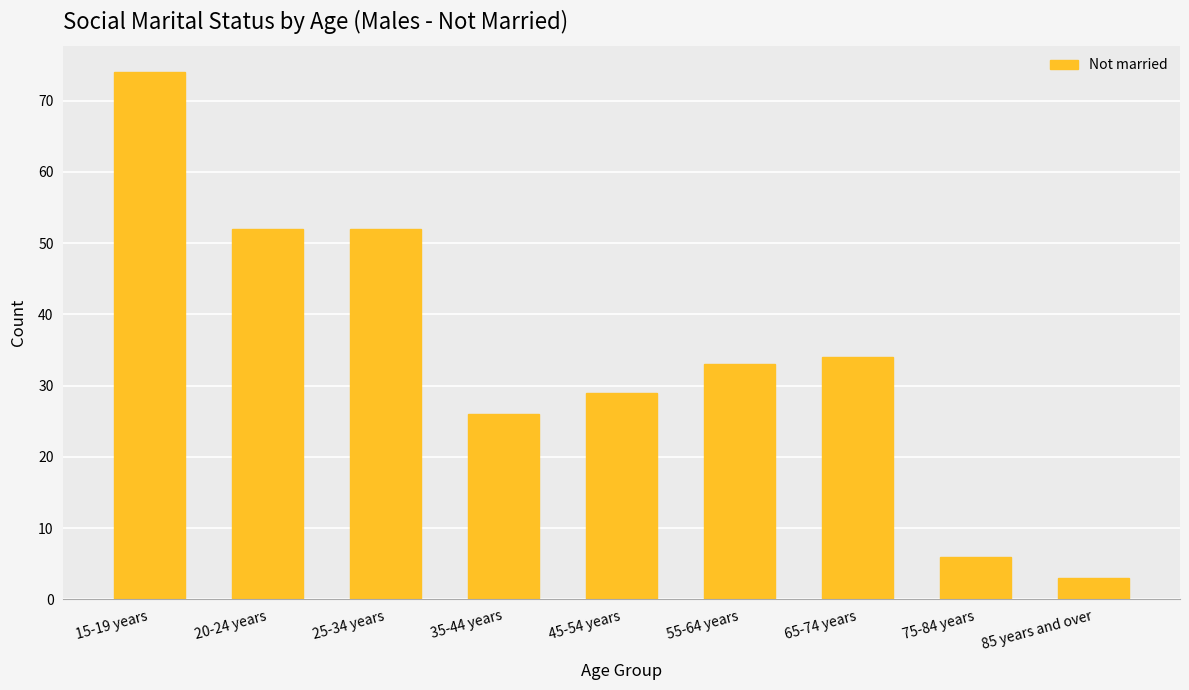

Between 55-64 years and 35-44 years, which is larger?

55-64 years